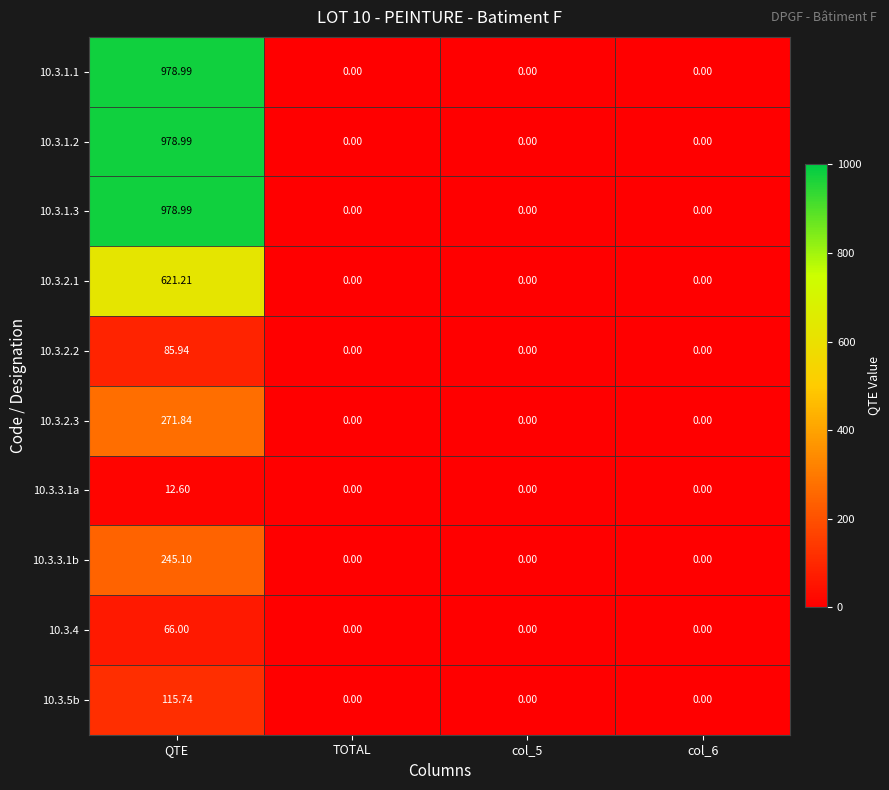

Which label corresponds to the largest value in the chart?

QTE